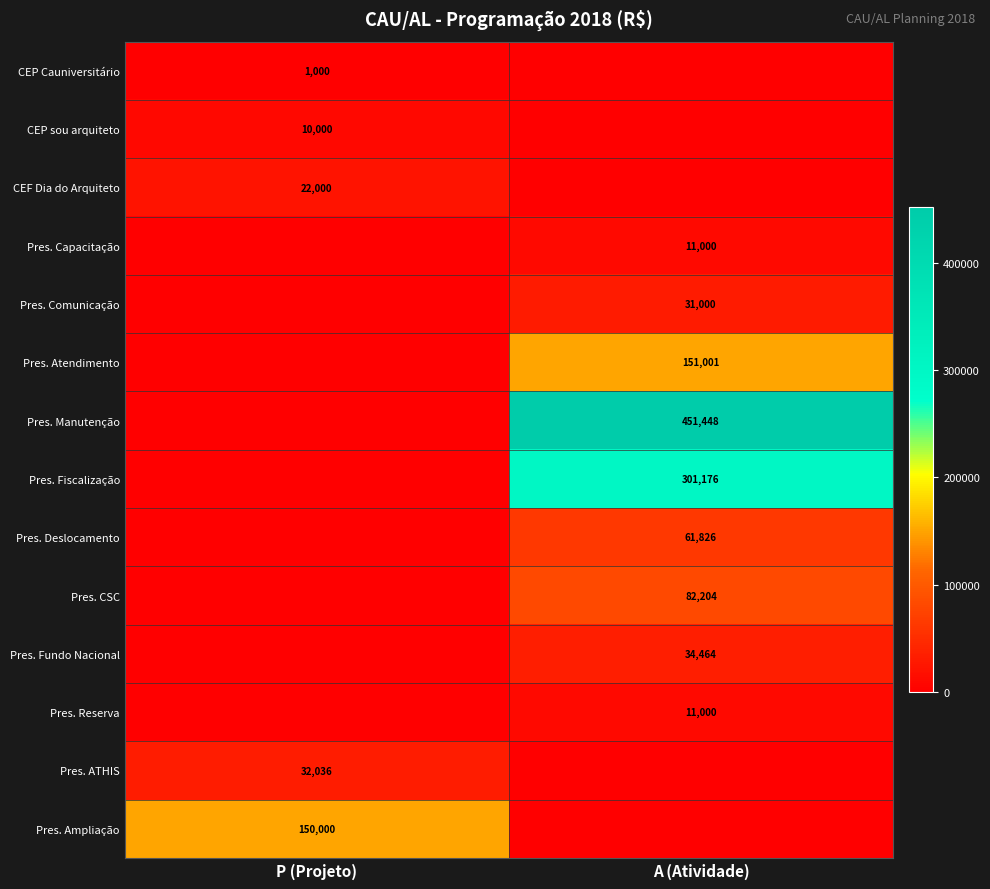

Is it true that CEP sou arquiteto equals 2579 at P (Projeto)?

False